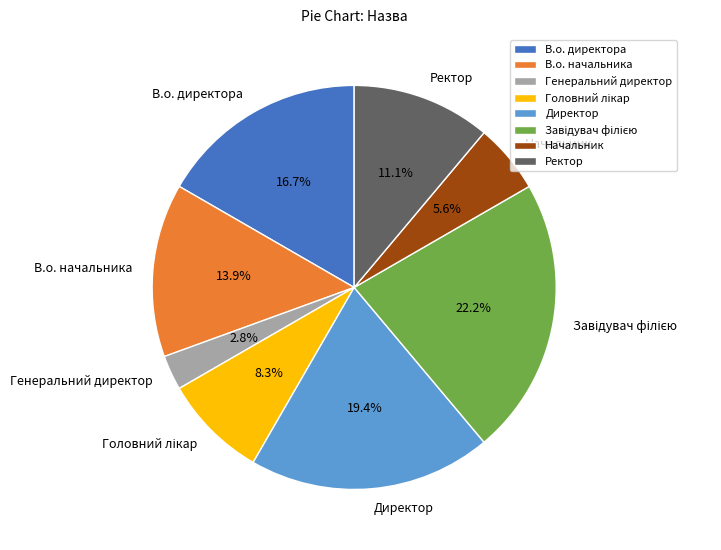

What percentage is the В.о. директора slice, to the nearest percent?

17%